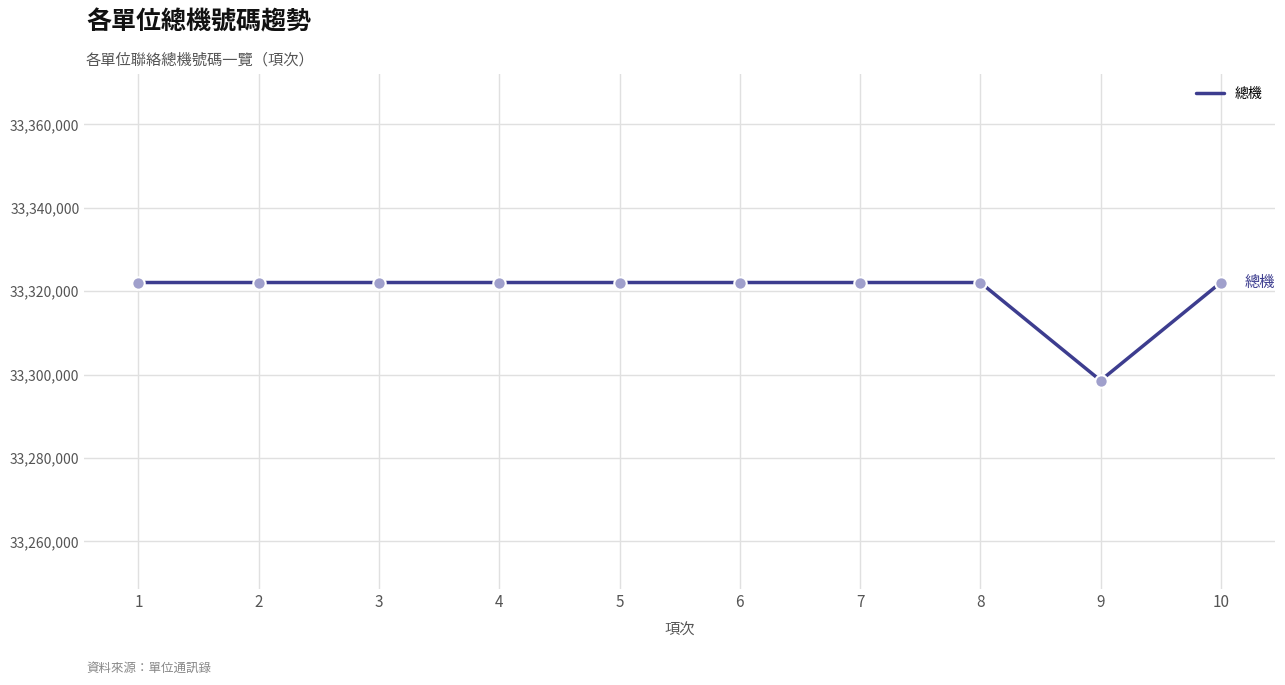

What is the change in value from 4 to 9?

-23501